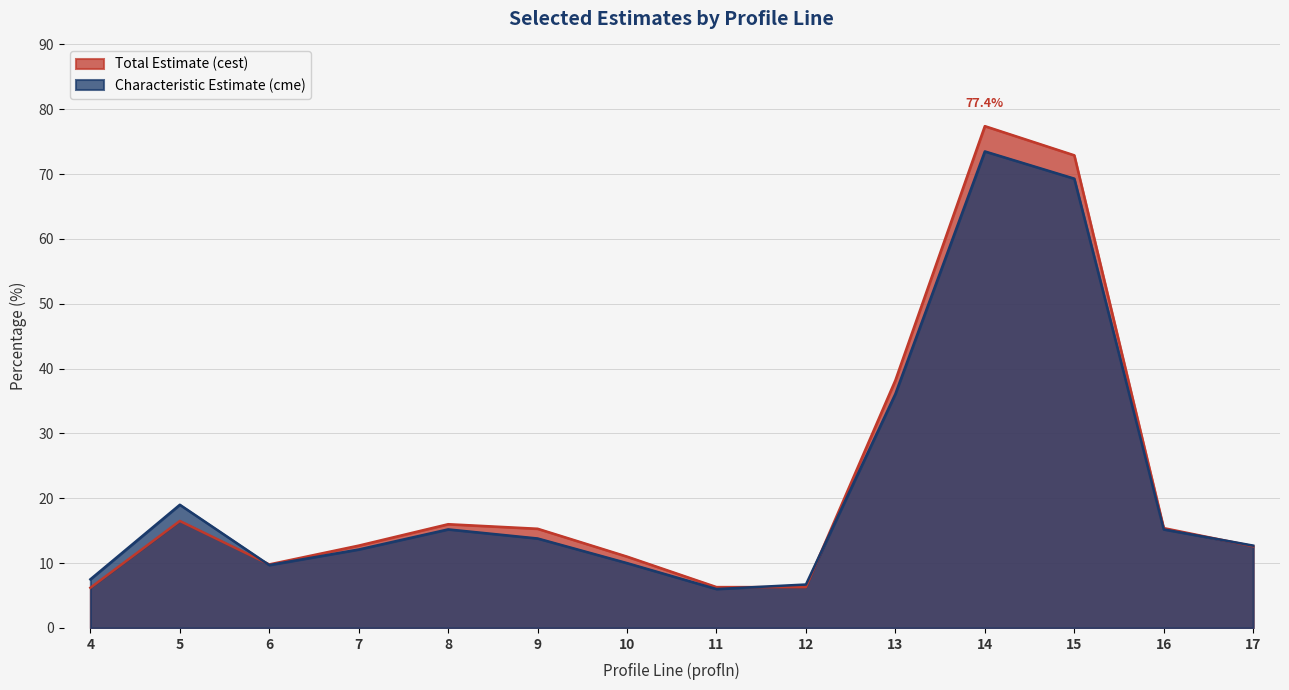

The Total Estimate (cest) series shows 16.5 at 5. True or false?

True